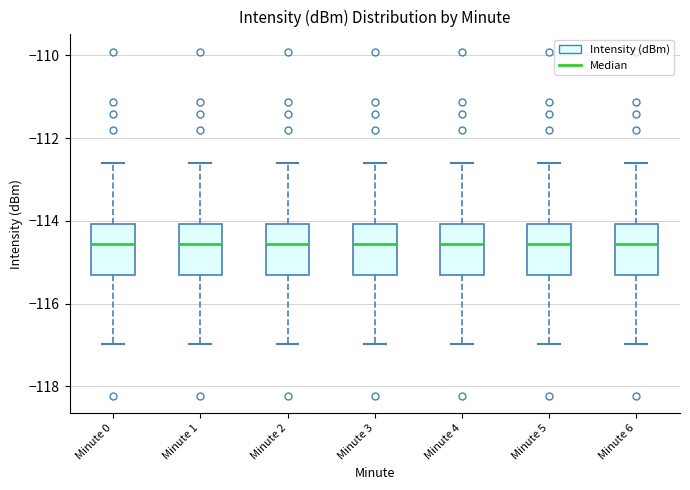

Reading left to right, transcribe this box plot: for each box, give where its median line is, the range the box spans, and where its two whiskers end, as read against the y-axis. The values are not printed on the chart, so give them approximately, as read against the axis.

Minute 0: median -114.6, box -115.4 to -114.0, whiskers -117.0 to -112.6
Minute 1: median -114.6, box -115.4 to -114.0, whiskers -117.0 to -112.6
Minute 2: median -114.6, box -115.4 to -114.0, whiskers -117.0 to -112.6
Minute 3: median -114.6, box -115.4 to -114.0, whiskers -117.0 to -112.6
Minute 4: median -114.6, box -115.4 to -114.0, whiskers -117.0 to -112.6
Minute 5: median -114.6, box -115.4 to -114.0, whiskers -117.0 to -112.6
Minute 6: median -114.6, box -115.4 to -114.0, whiskers -117.0 to -112.6